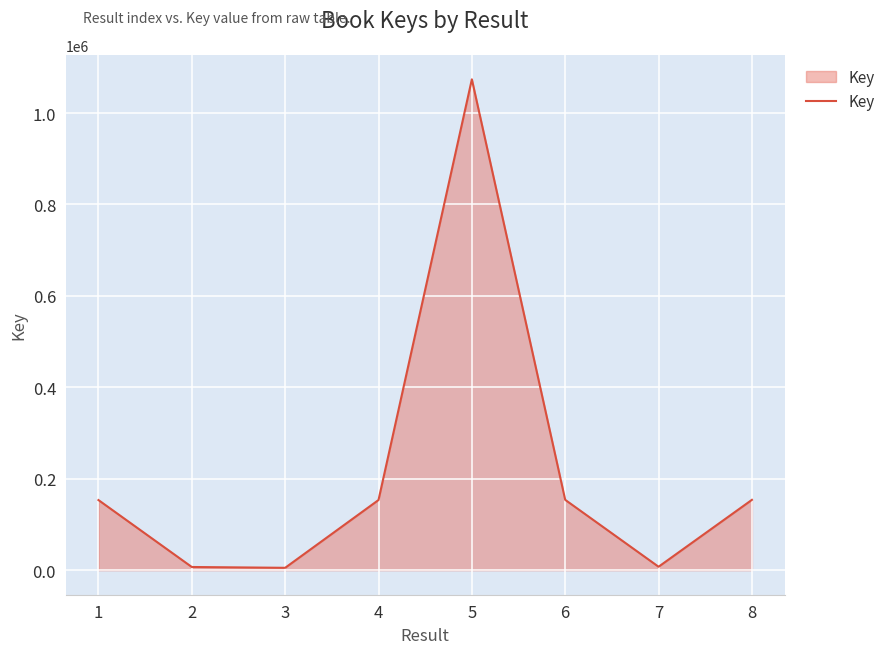

What is the ratio of the value at 6 to the value at 2?

22.1